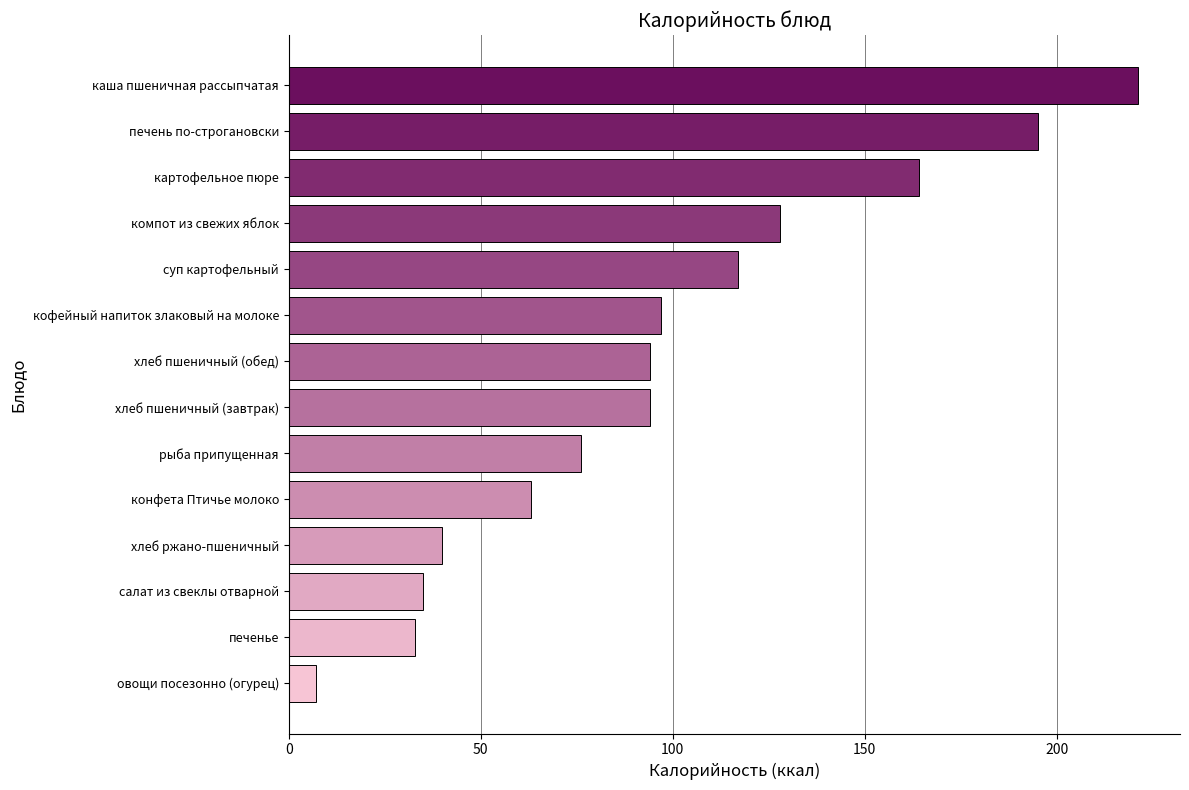

Are the bars grouped side by side (vs. stacked)?

No